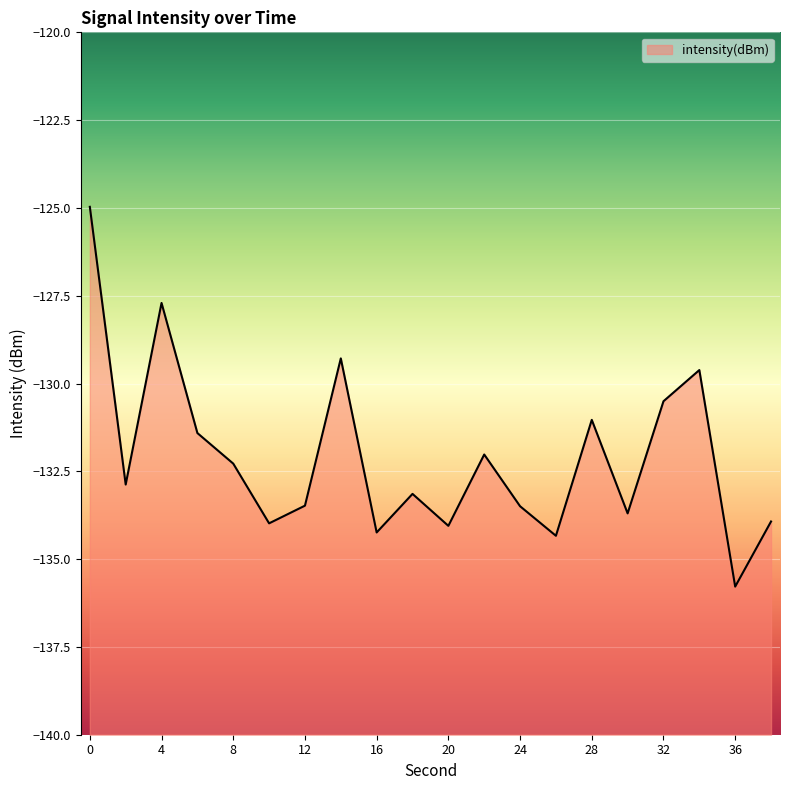

Reading left to right, what are all the values shown in this chart?

-125.0	-132.9	-127.7	-131.4	-132.3	-134.0	-133.5	-129.3	-134.2	-133.1	-134.1	-132.0	-133.5	-134.3	-131.0	-133.7	-130.5	-129.6	-135.8	-133.9